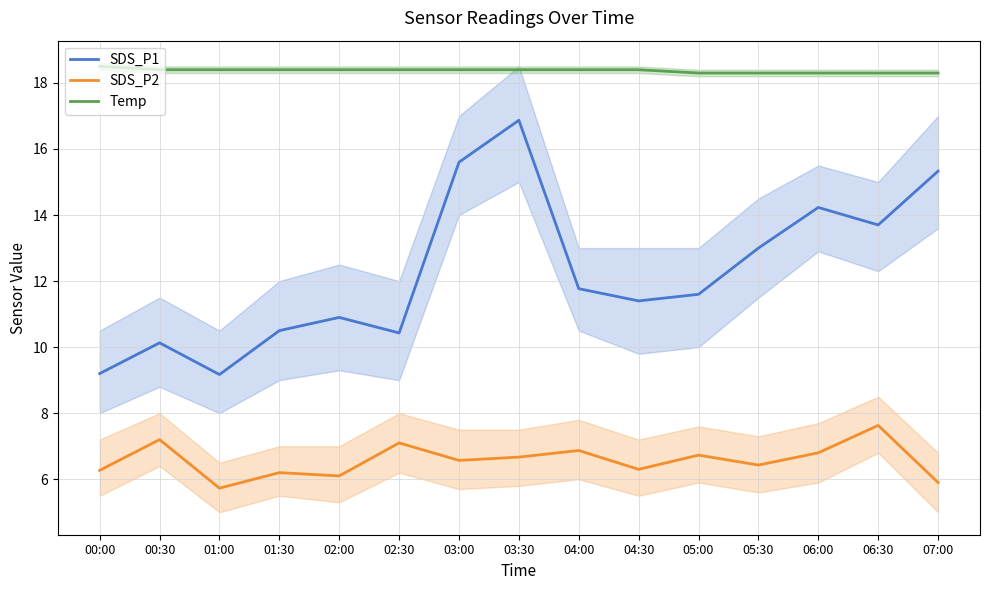

Which series changed the most between 00:30 and 06:00?

SDS_P1